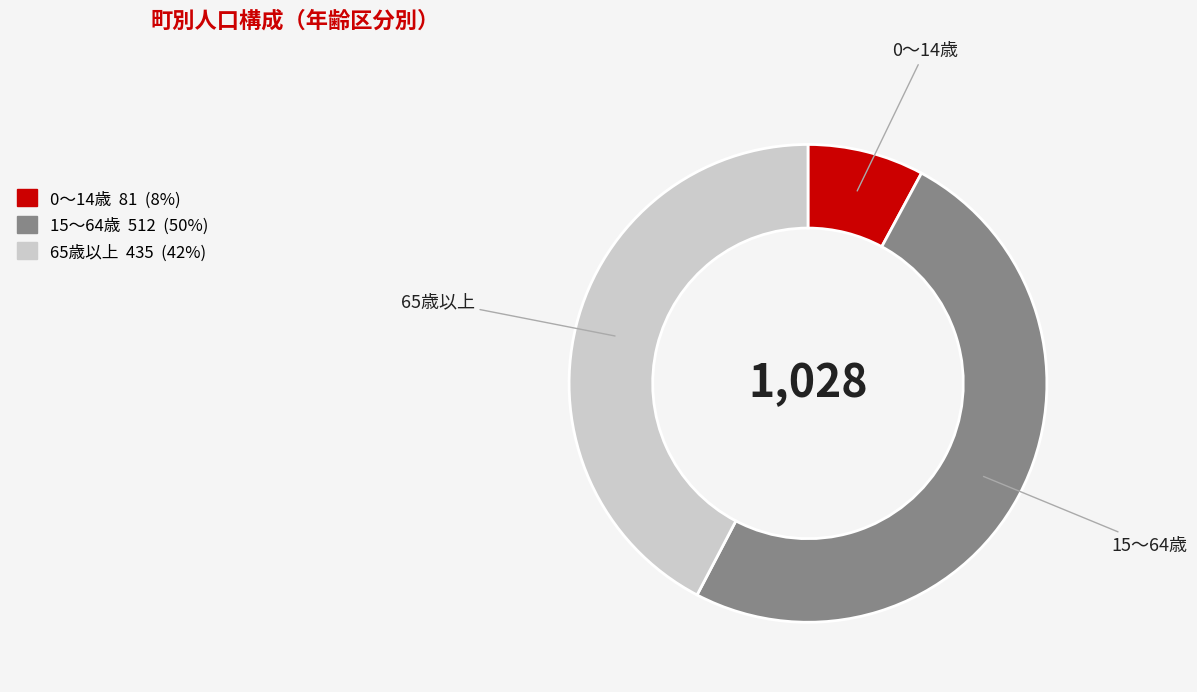

Is there a majority slice in this chart?

No